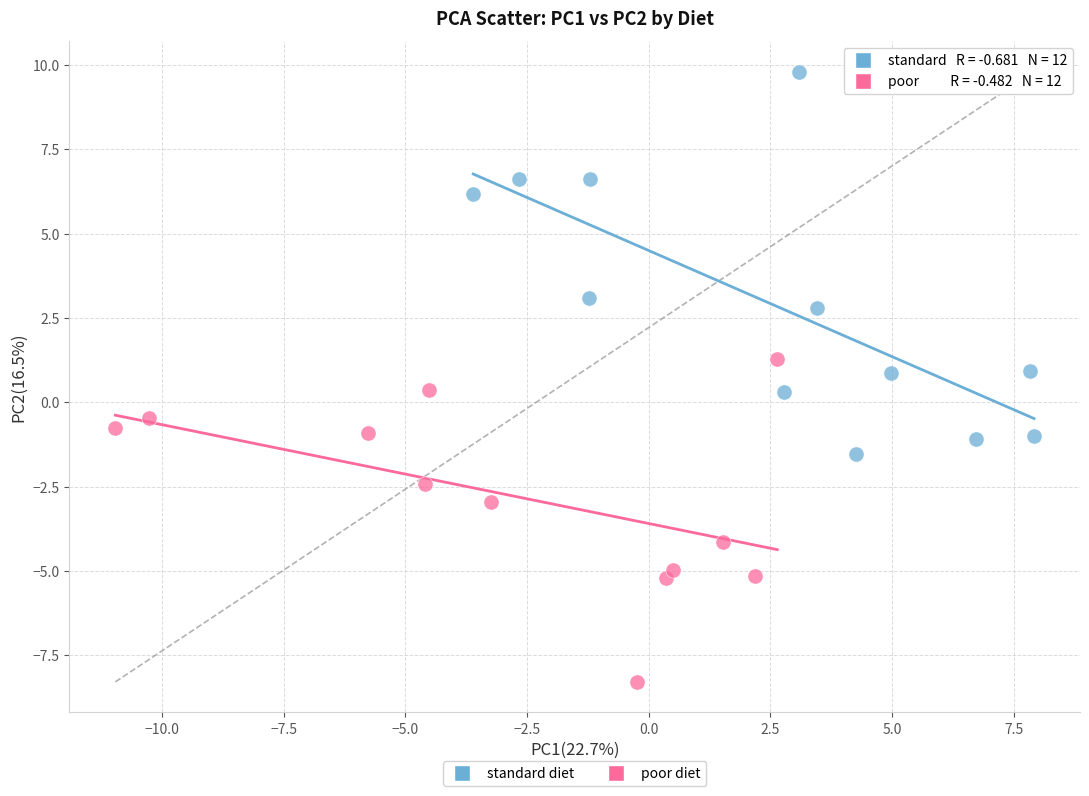

Which series has the largest Y range (max minus min)?

standard diet